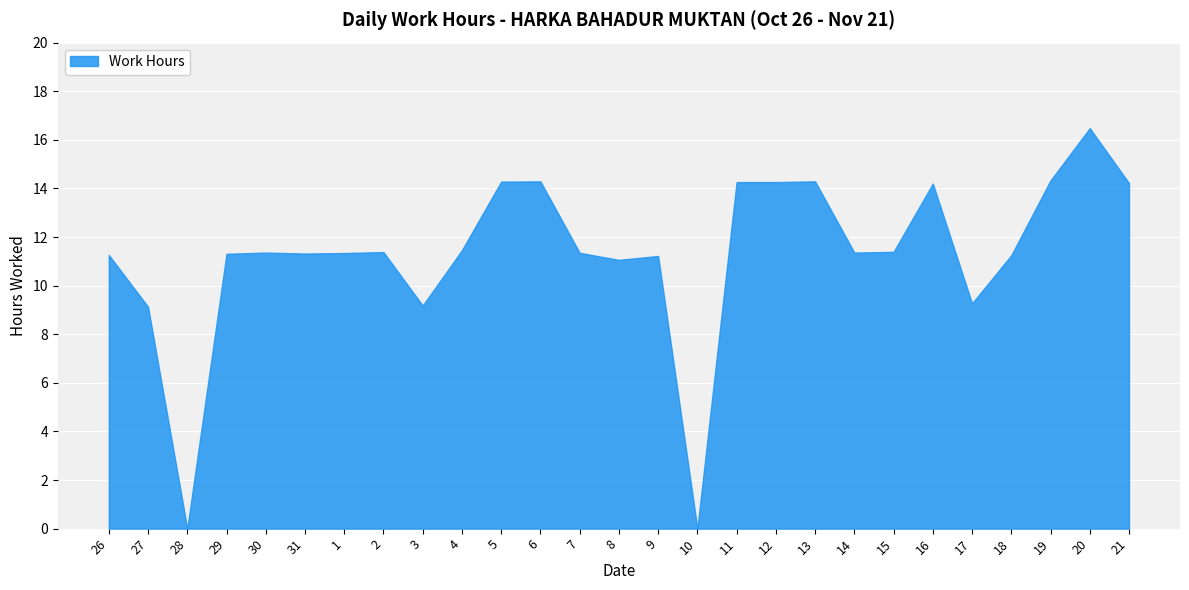

How many interior local peaks (higher than both neighbors) does the data have?

7